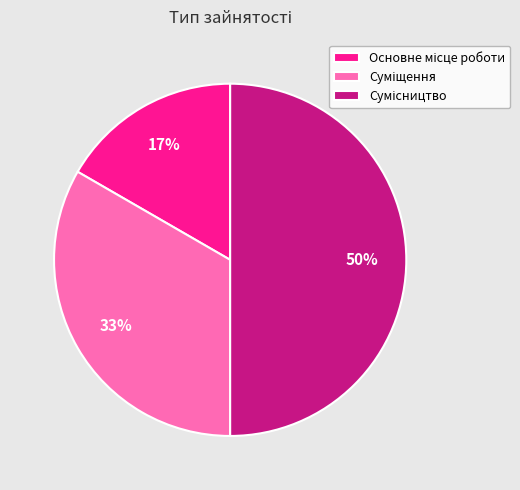

To the nearest percent, what is the difference between the largest and smallest slice percentages?

33%